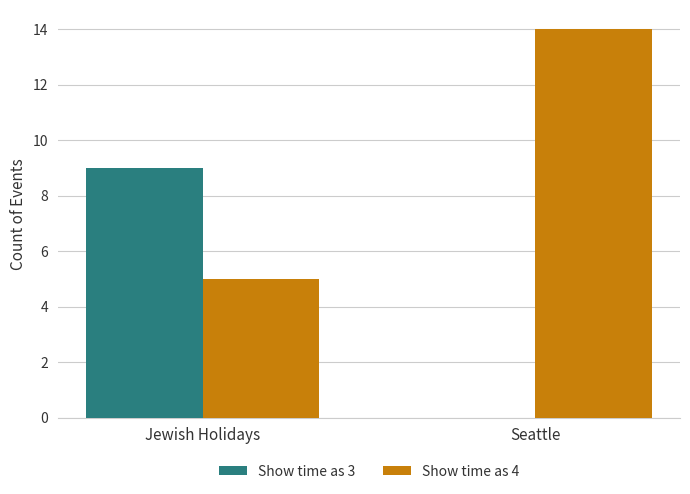

What is the sum of all Show time as 4 values?

19